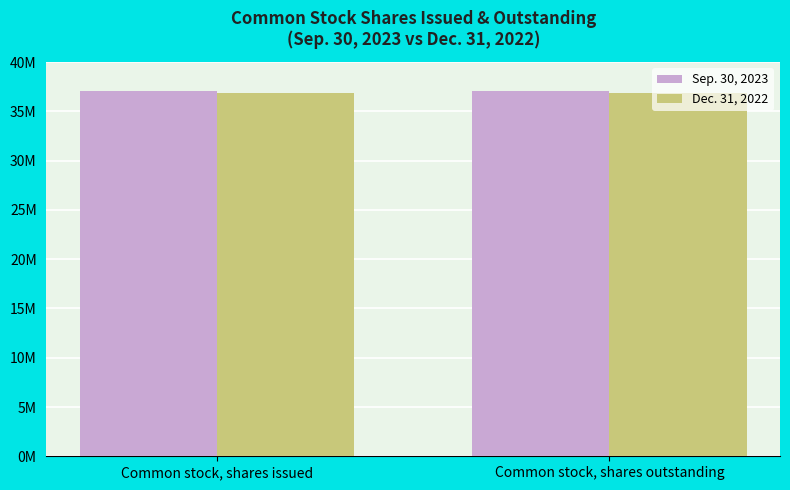

What are all the series names shown in the legend?

Sep. 30, 2023, Dec. 31, 2022